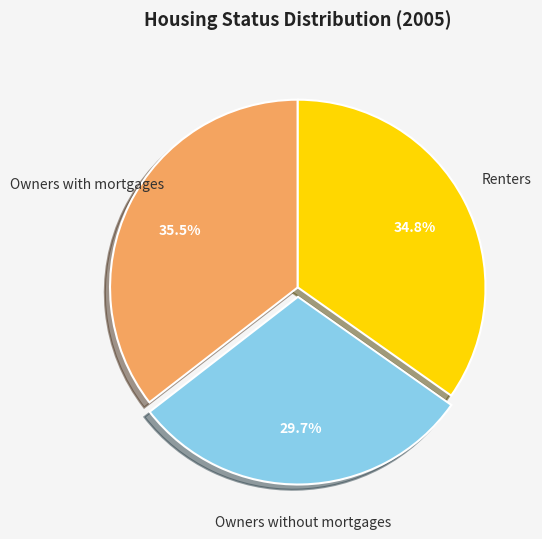

Between Owners with mortgages and Owners without mortgages, which is larger?

Owners with mortgages